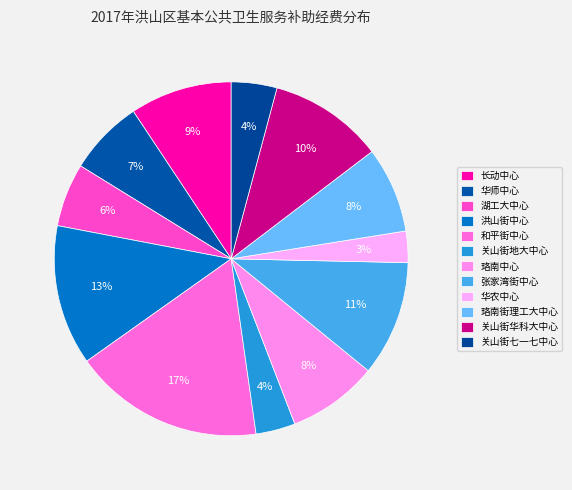

Between 华农中心 and 华师中心, which is larger?

华师中心